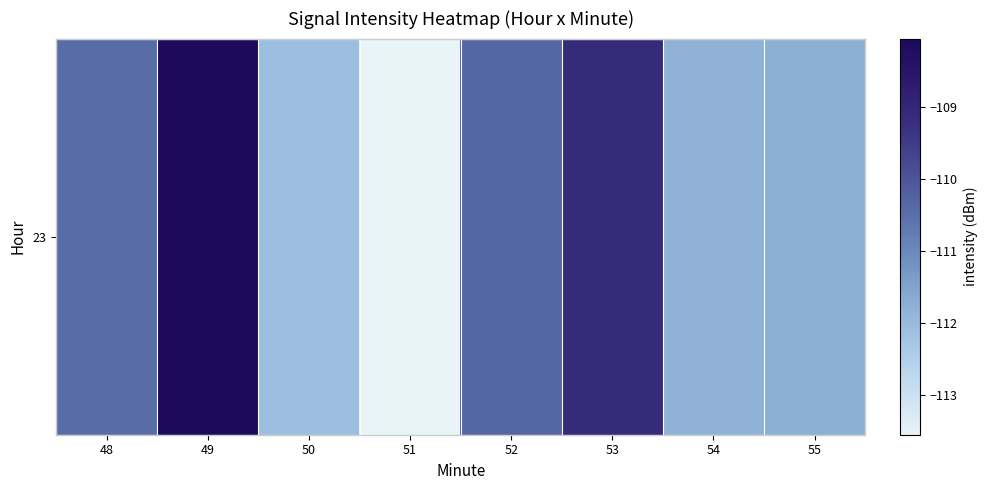

Rank the categories by value from highest to lowest.

49, 53, 52, 48, 55, 54, 50, 51